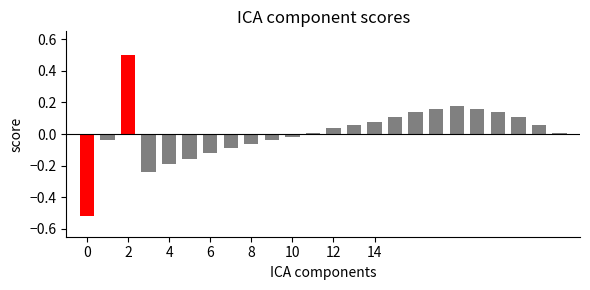

How many values are below 0?

10